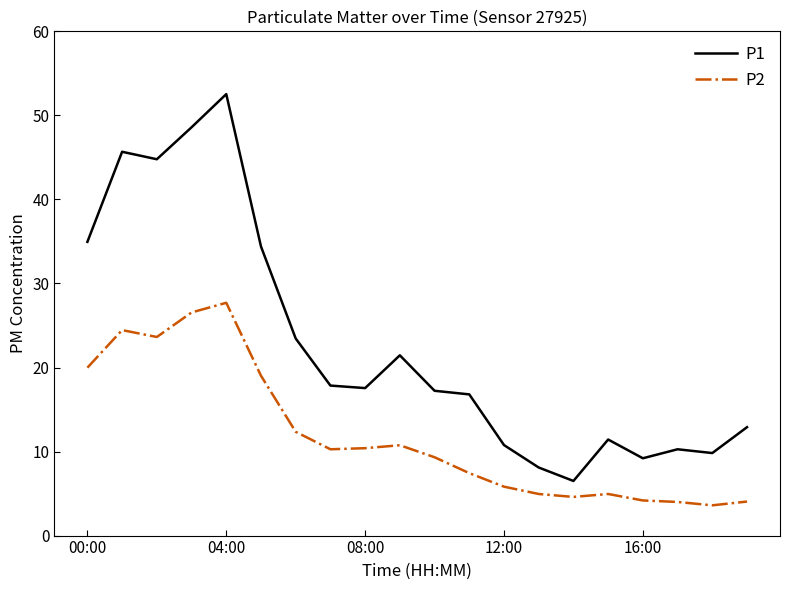

List the series in order of their peak value, lowest first.

P2, P1